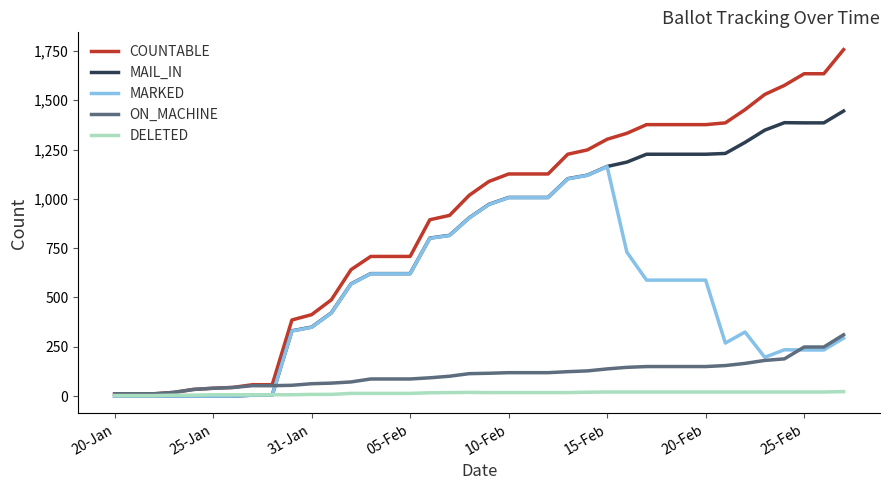

What is the maximum value for ON_MACHINE?

311